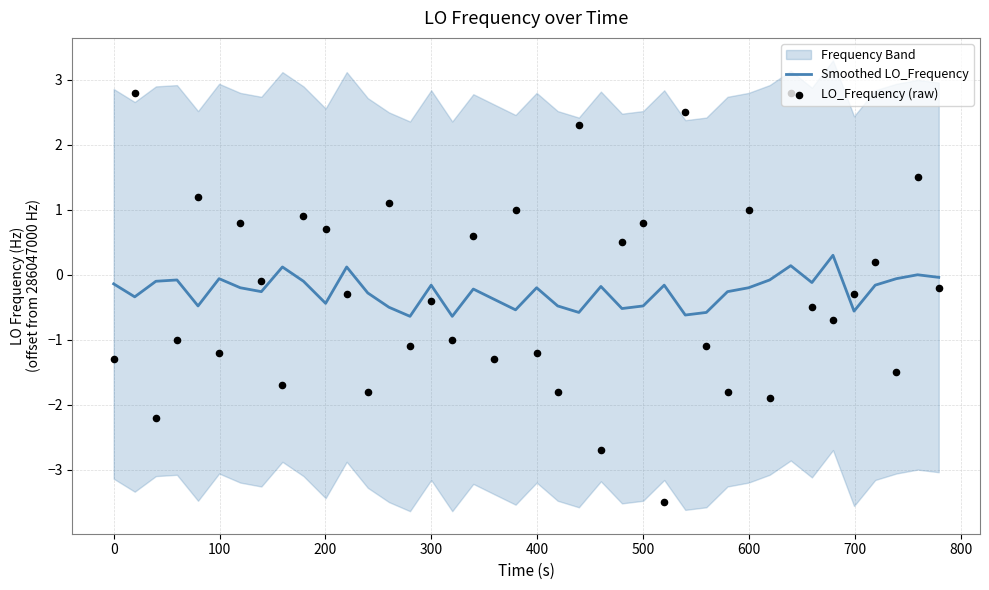

What is the minimum value for Smoothed LO_Frequency?

-0.6